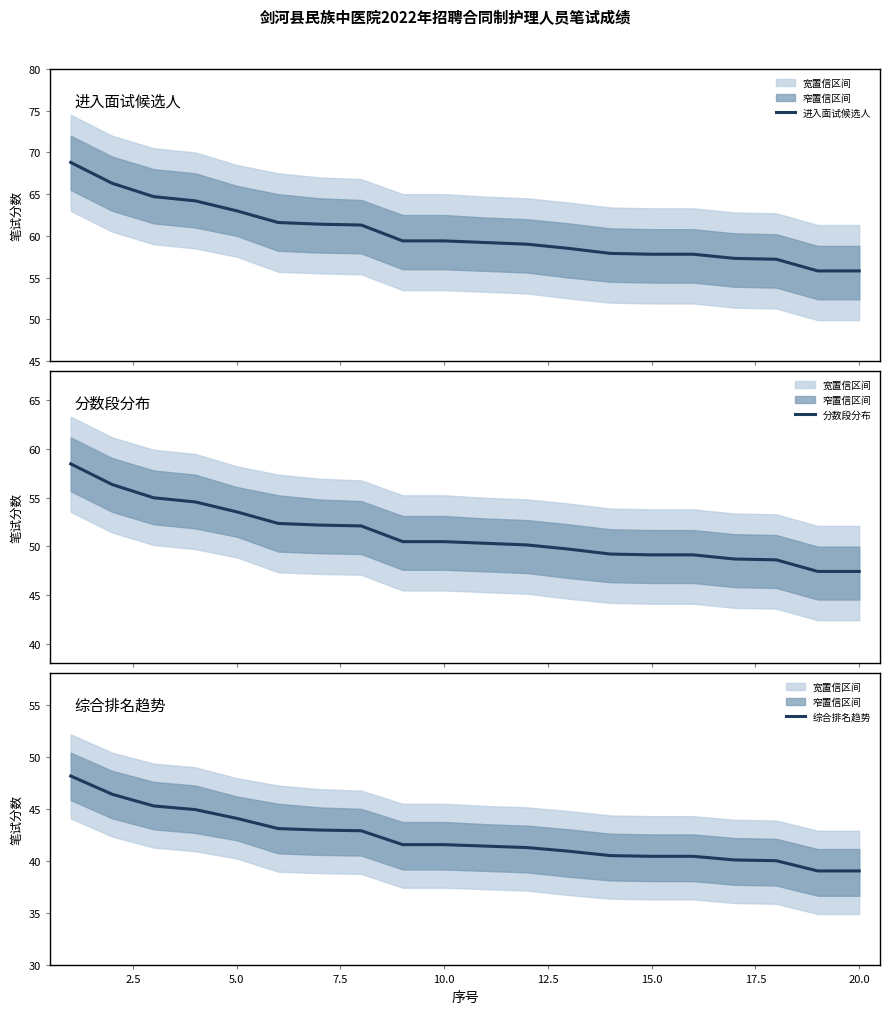

What are all the series names shown in the legend?

进入面试候选人, 分数段分布, 综合排名趋势